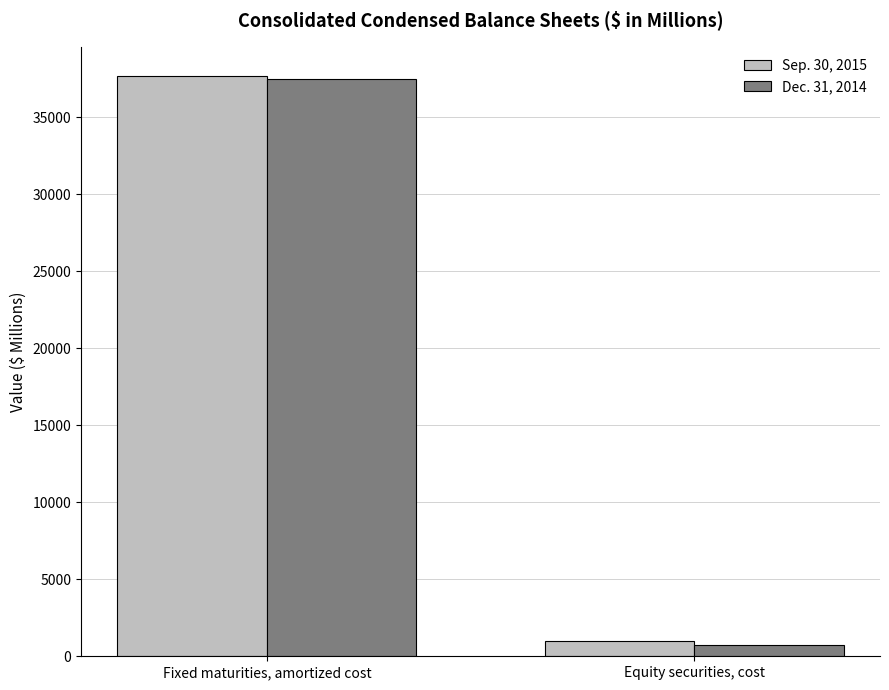

True or false: Sep. 30, 2015 has a value of 37690 at Fixed maturities, amortized cost.

True